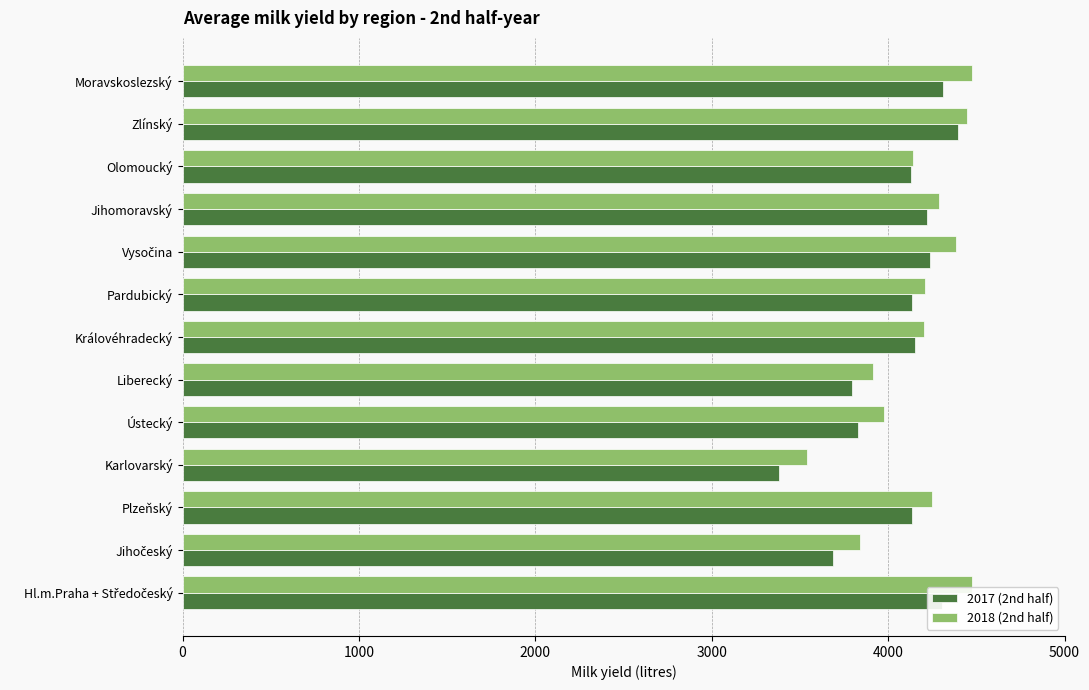

What is the difference between the maximum and minimum values in the 2017 (2nd half) series?

1012.1